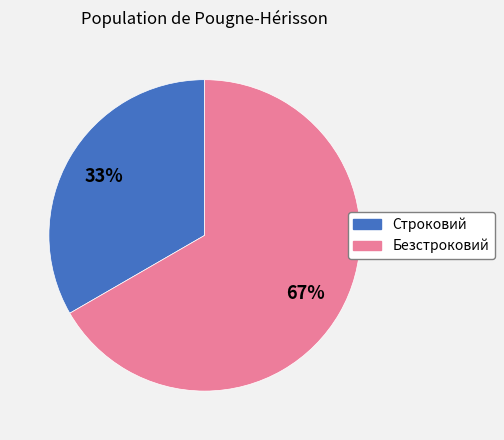

Do Строковий and Безстроковий together represent more than half of the pie?

Yes